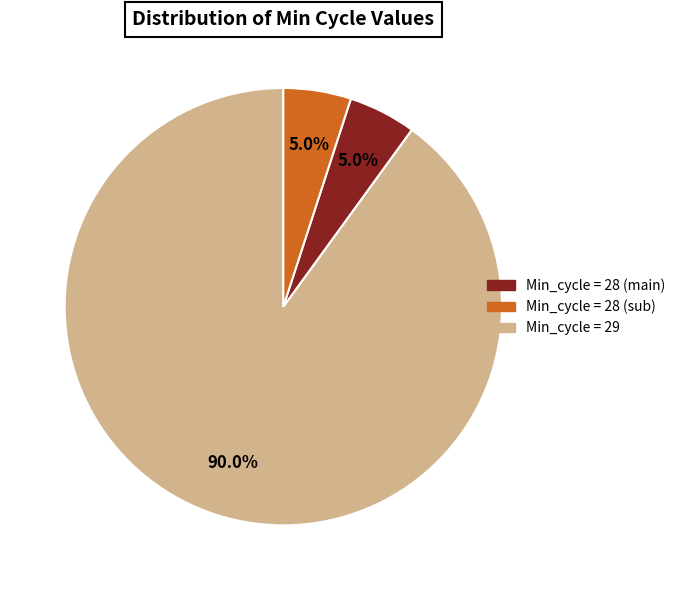

Is there a majority slice in this chart?

Yes